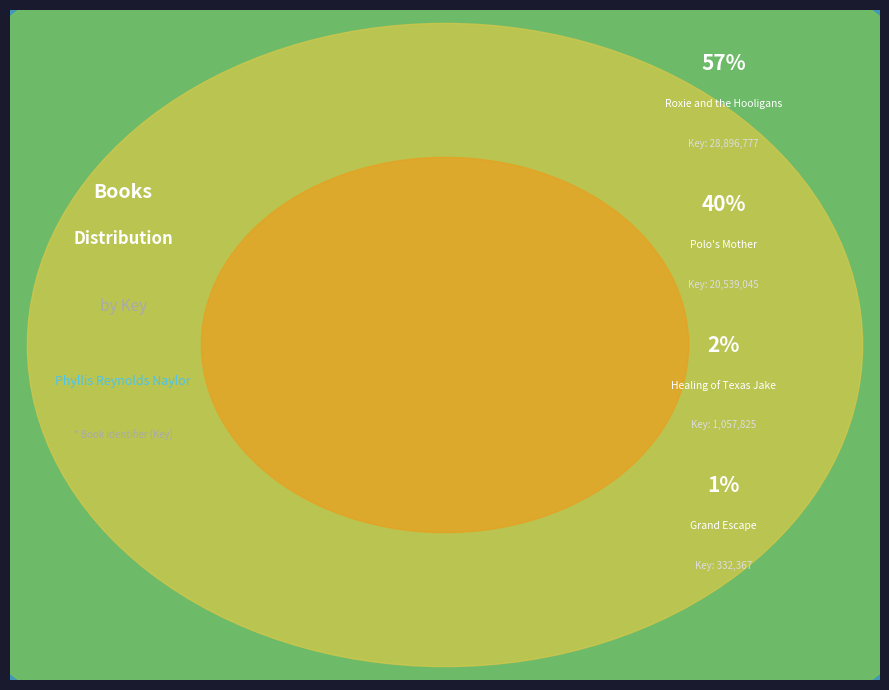

What is the change in value from Roxie and the Hooligans to Polo's Mother?

-8357732